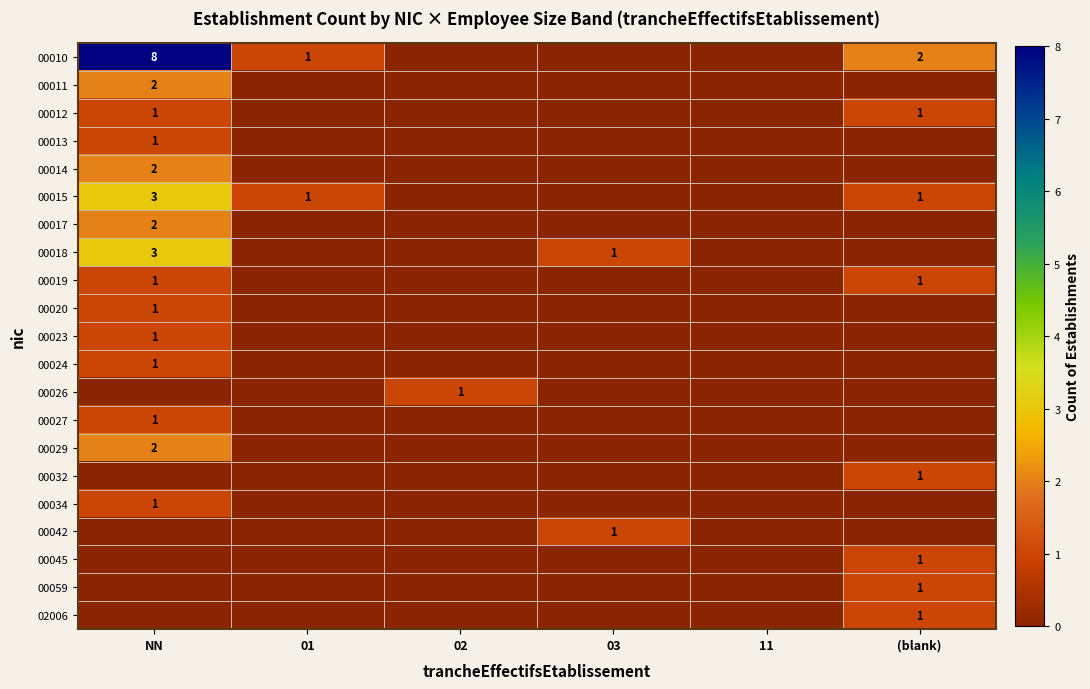

True or false: 00018 has a value of 1 at 03.

True